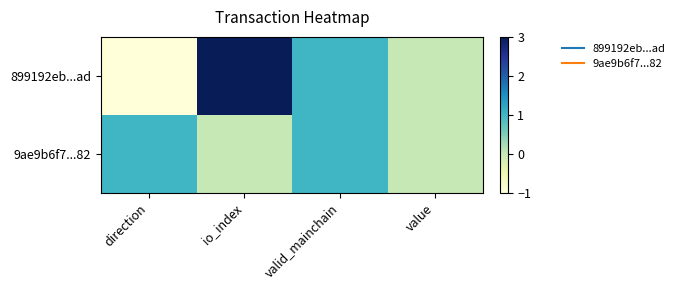

Rank the series by their average value, from lowest to highest.

9ae9b6f7...82, 899192eb...ad